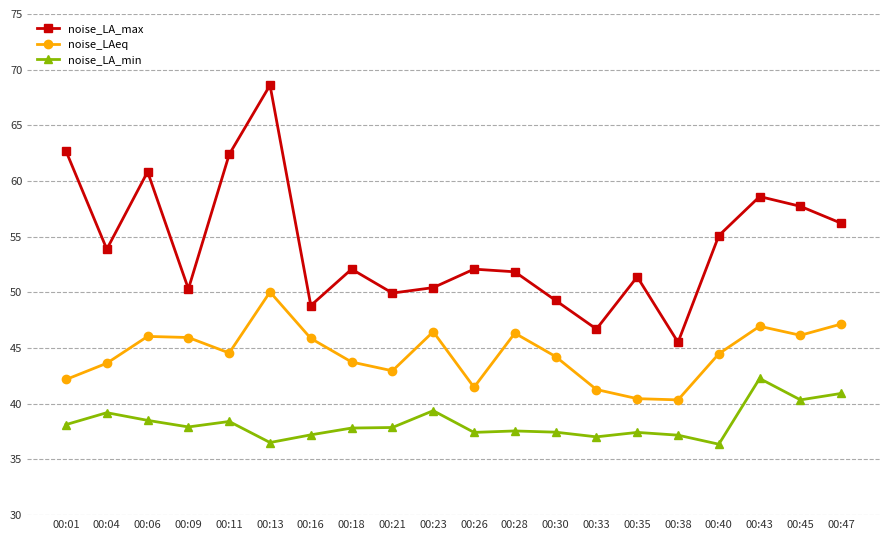

True or false: noise_LA_min has more than 0 interior local peaks.

True